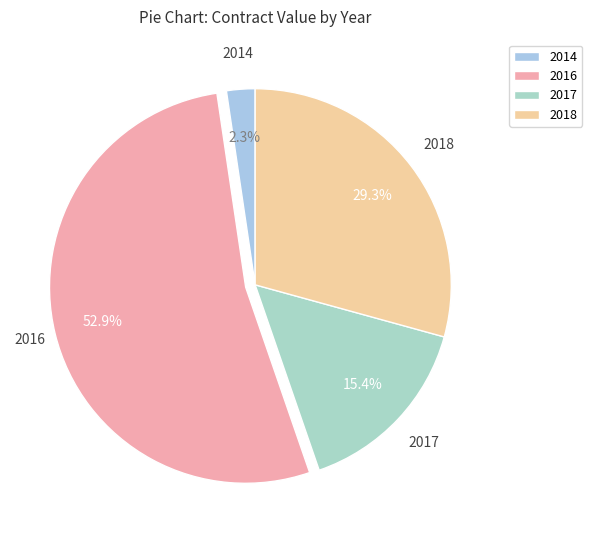

Which category has the biggest portion of the pie?

2016